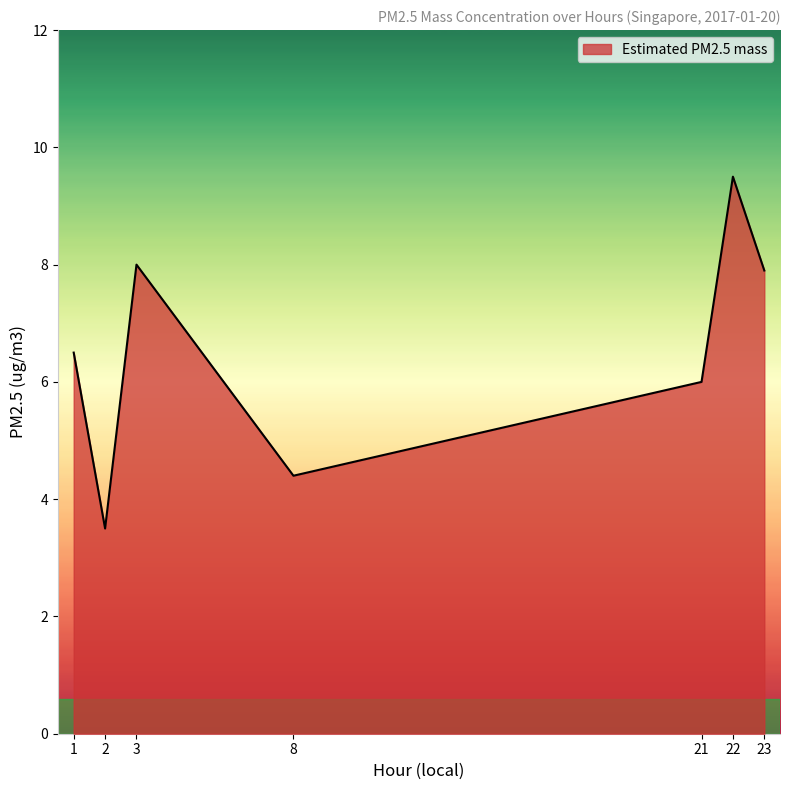

How many interior local peaks (higher than both neighbors) does the data have?

2